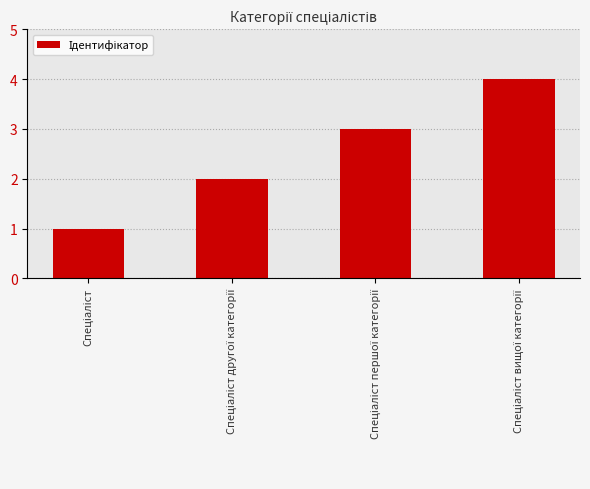

Reading left to right, extract all data points from this chart.

1	2	3	4